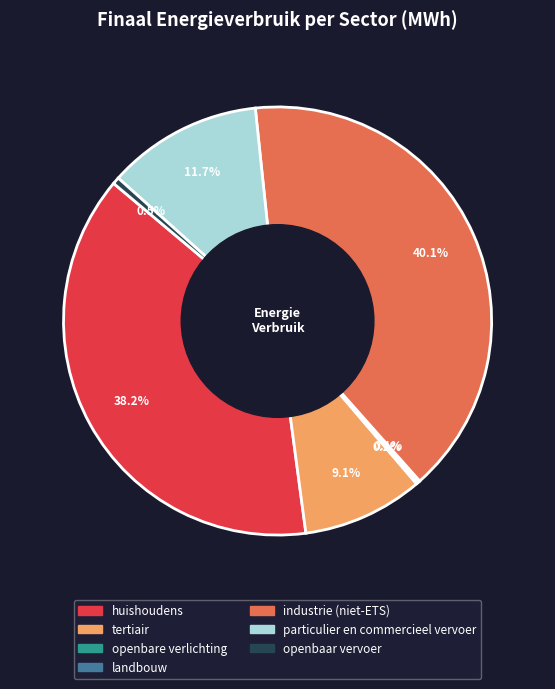

Does tertiair account for over 50% of the chart?

No